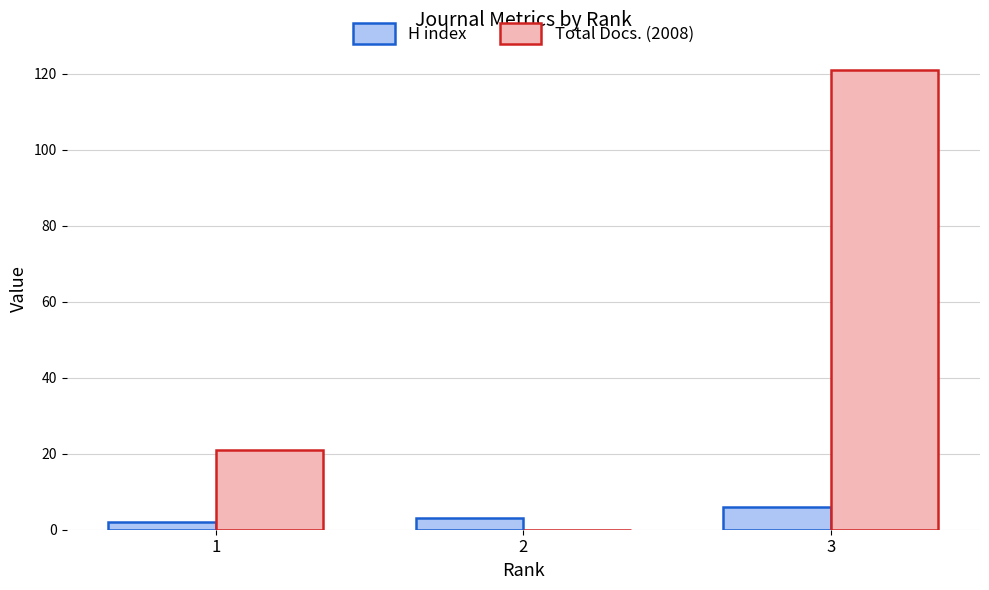

The value of Total Docs. (2008) at 1 is 21. True or false?

True